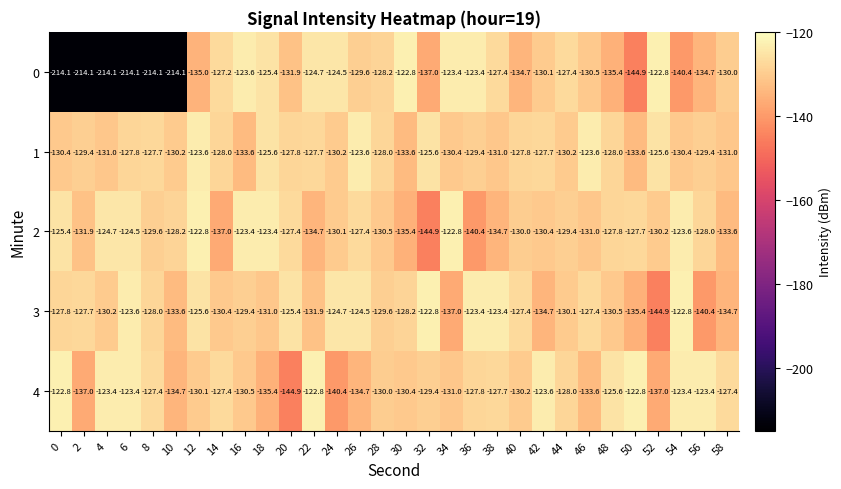

What is the greatest value displayed?

-122.8